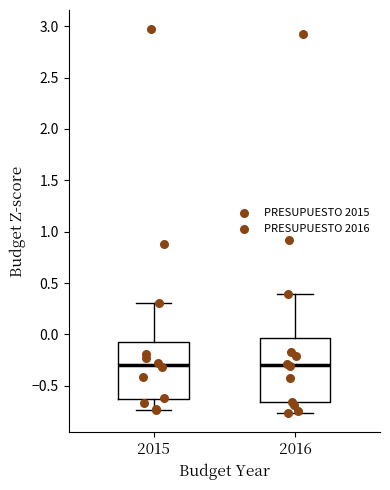

Reading left to right, transcribe this box plot: for each box, give where its median line is, the range the box spans, and where its two whiskers end, as read against the y-axis. The values are not printed on the chart, so give them approximately, as read against the axis.

2015: median -0.30, box -0.65 to -0.05, whiskers -0.75 to 0.30
2016: median -0.30, box -0.65 to -0.05, whiskers -0.75 to 0.40